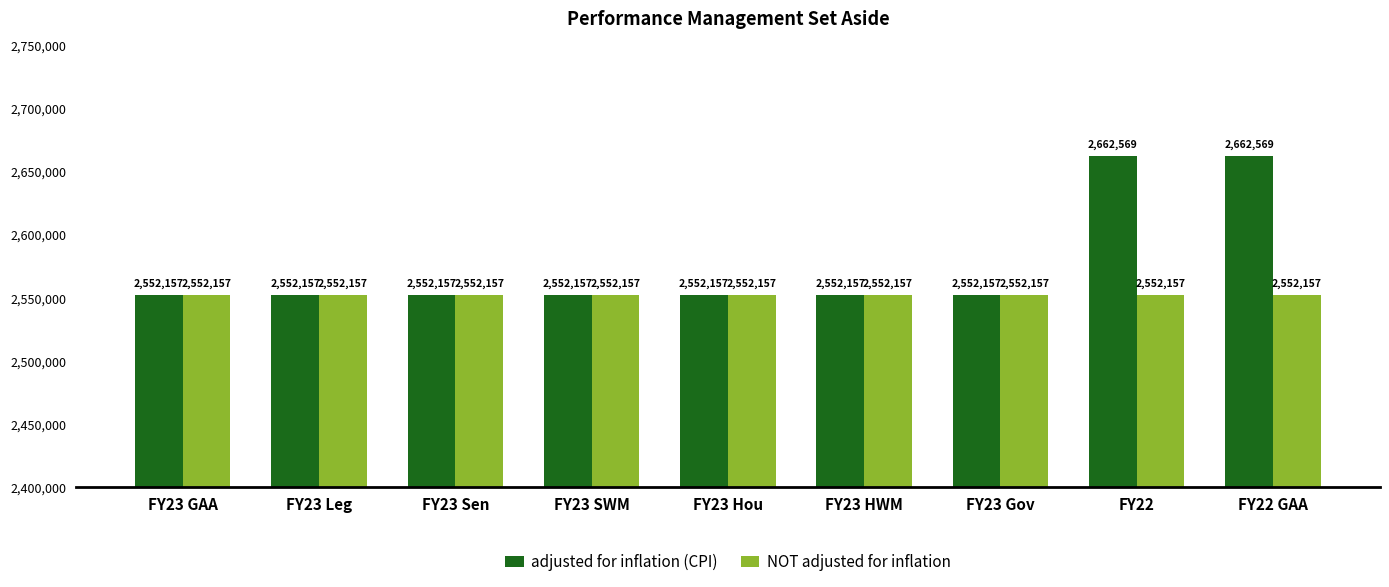

How many distinct data groups are displayed?

2